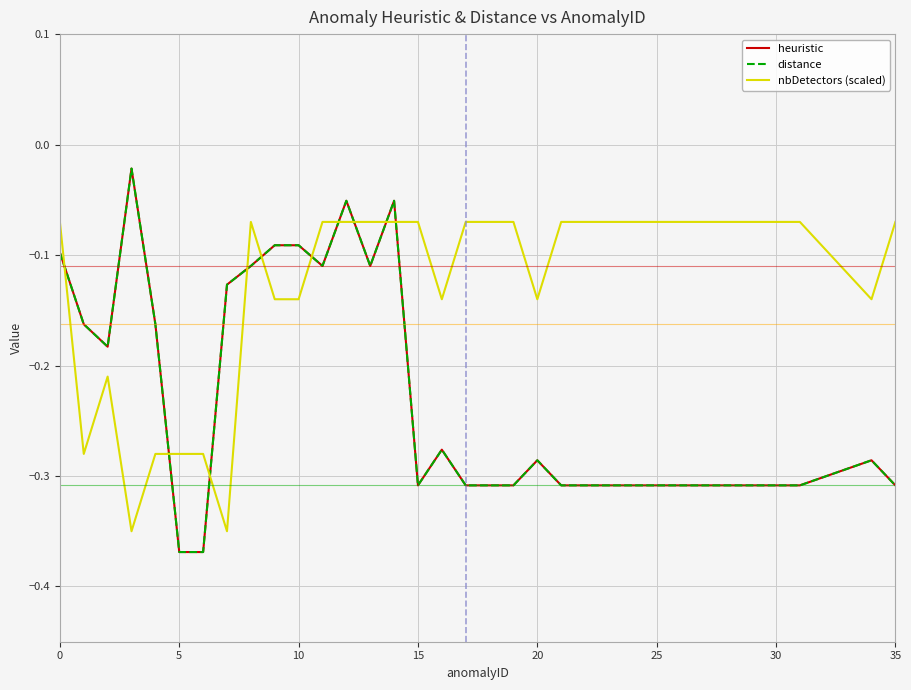

List the series in order of their peak value, lowest first.

nbDetectors (scaled), heuristic, distance